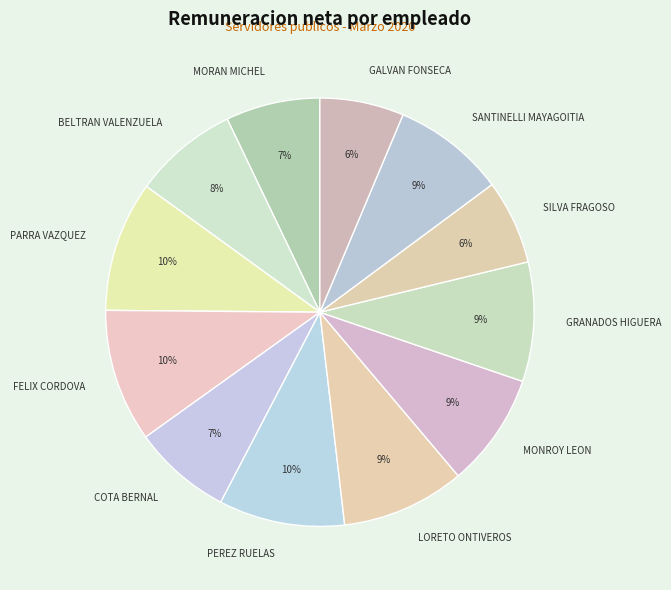

Approximately how many times larger is the value at BELTRAN VALENZUELA compared to MONROY LEON?

0.9